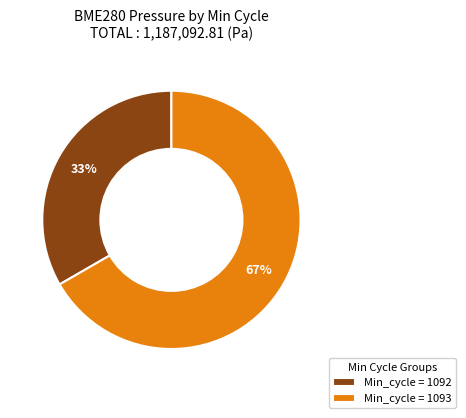

What is the smallest slice in the pie chart?

Min_cycle = 1092